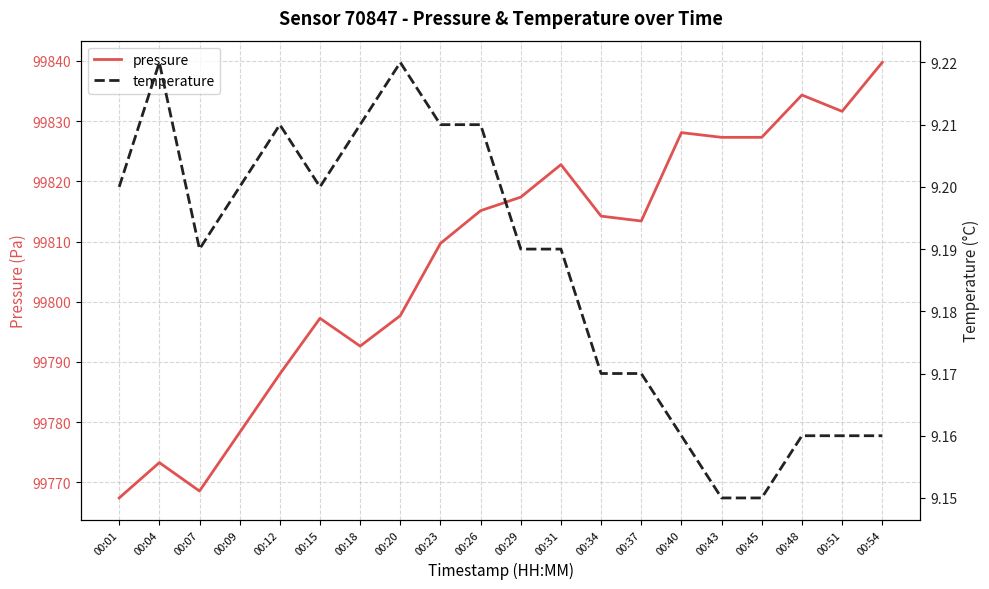

What is the total value across all series at 00:31?

99832.0